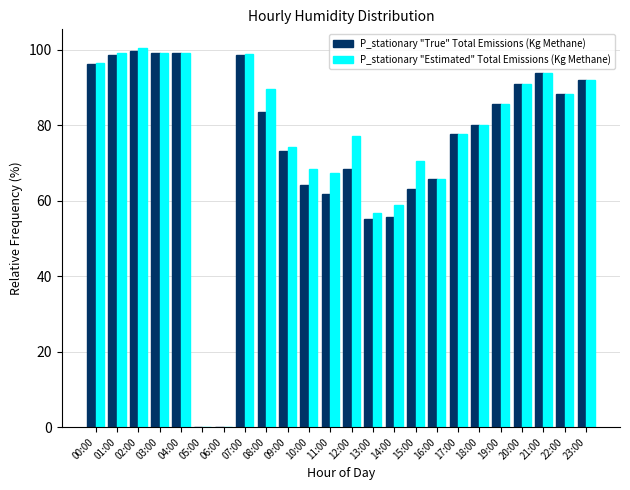

What is the spread (max minus min) of values at 09:00?

1.2